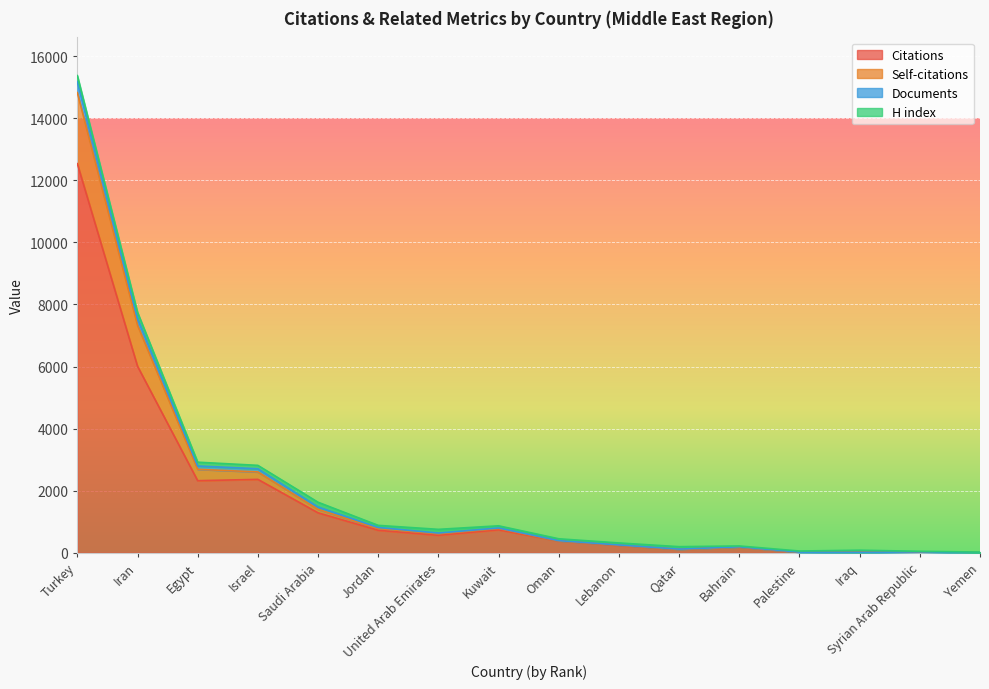

At which label does Self-citations reach its peak?

Turkey